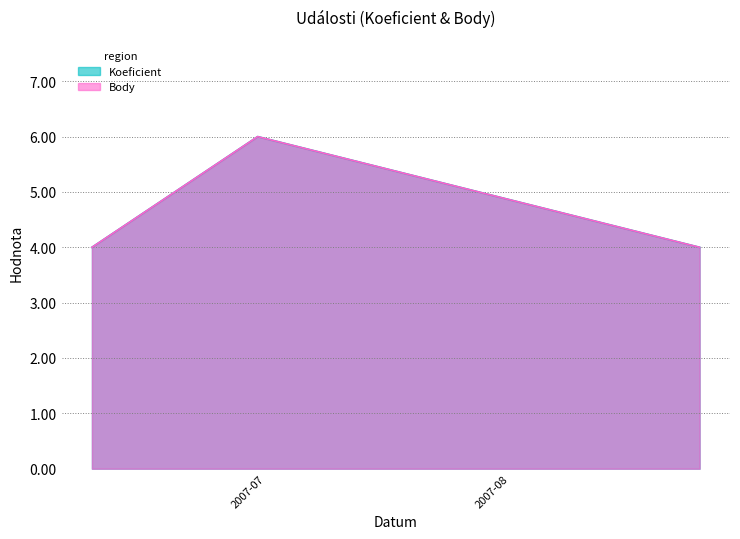

Which series has the largest range (max minus min)?

Koeficient